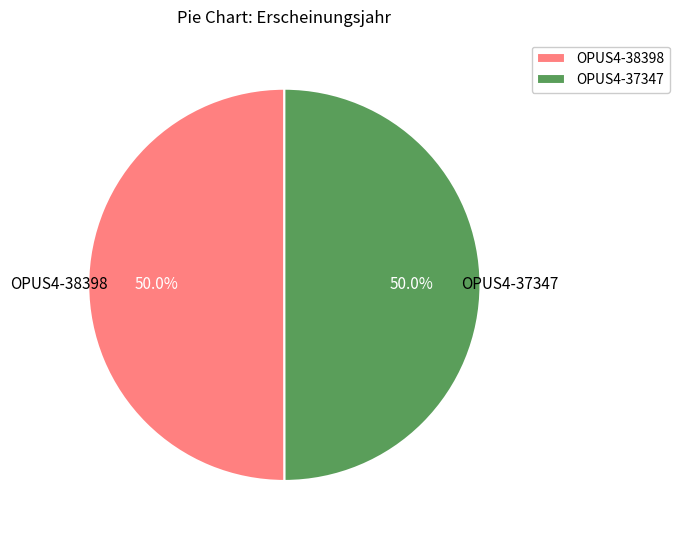

What portion of the pie excludes OPUS4-38398?

50.0%